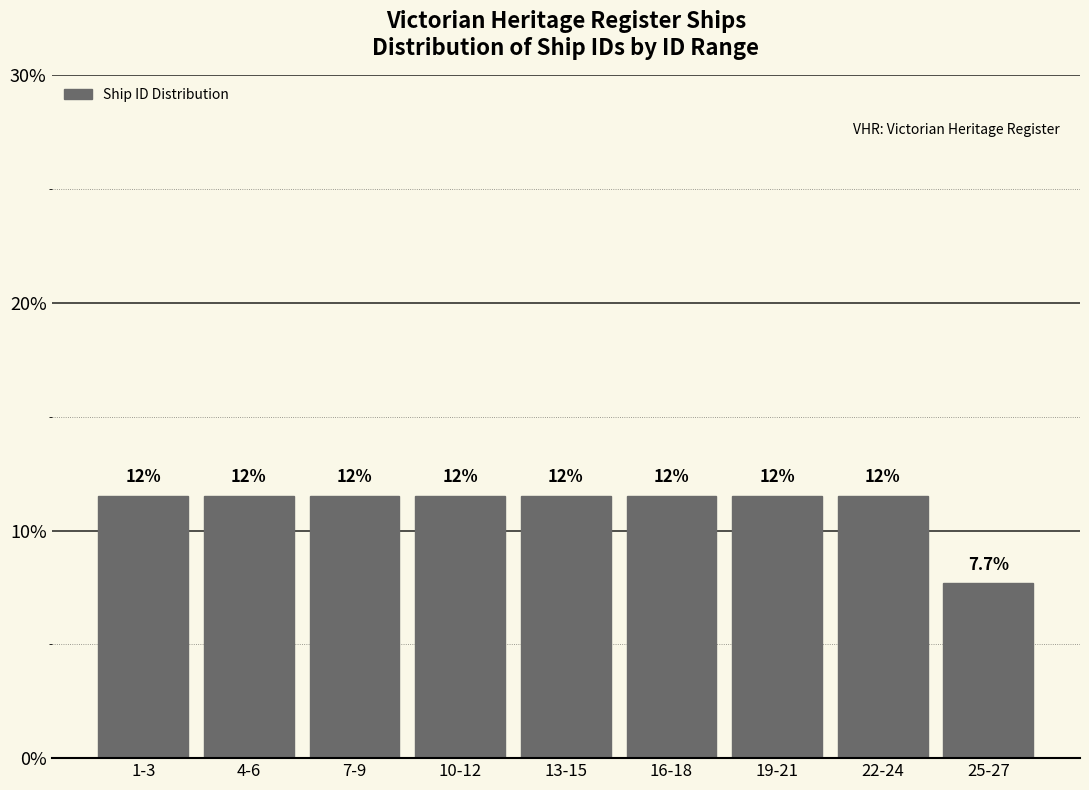

How many bars are there in total?

9